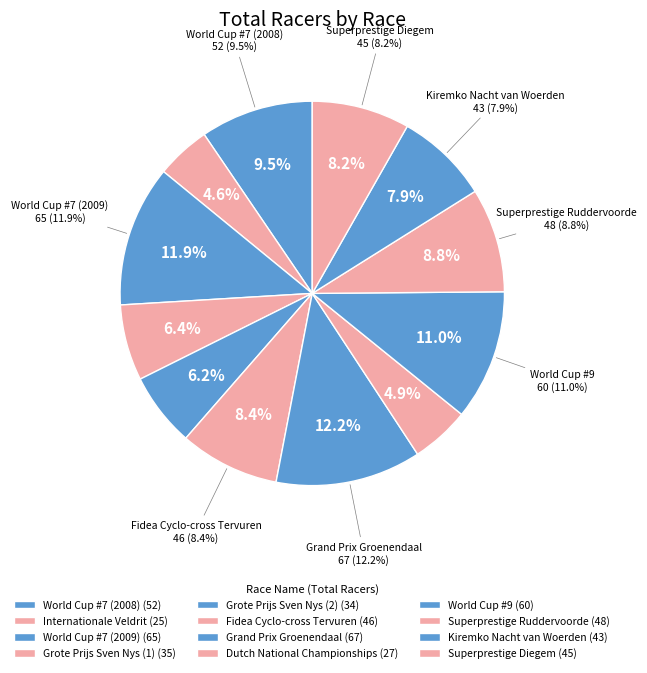

How many slices are in this pie chart?

12